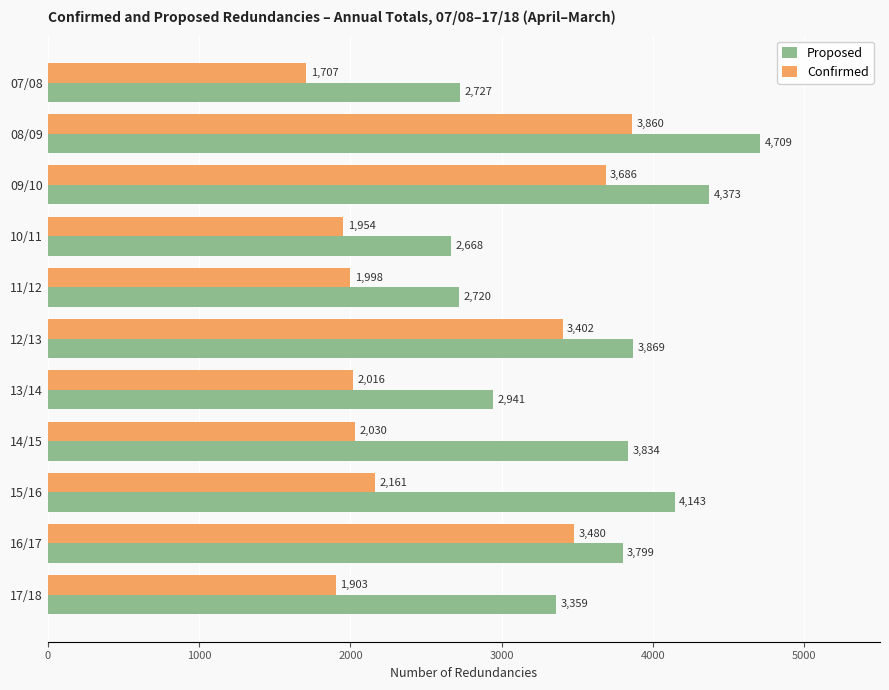

How many distinct data groups are displayed?

2